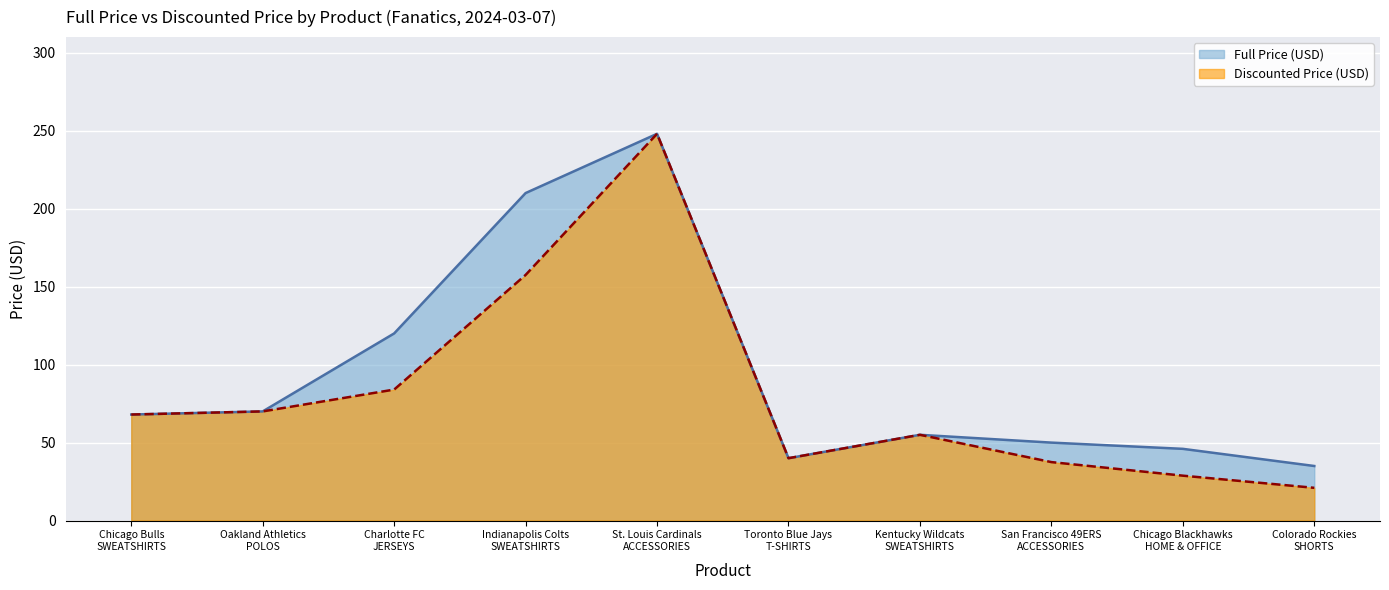

True or false: Full Price (USD) and Discounted Price (USD) cross at least once.

False